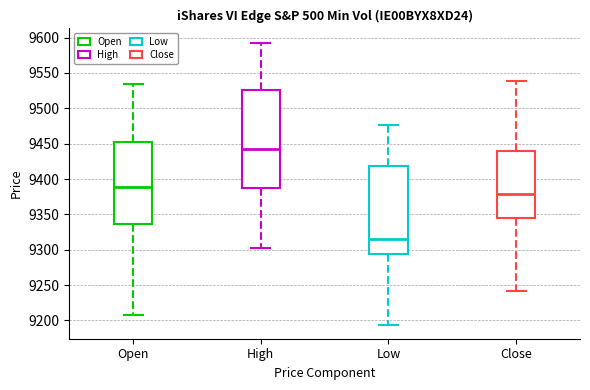

Which box's median line is the lowest?

Low